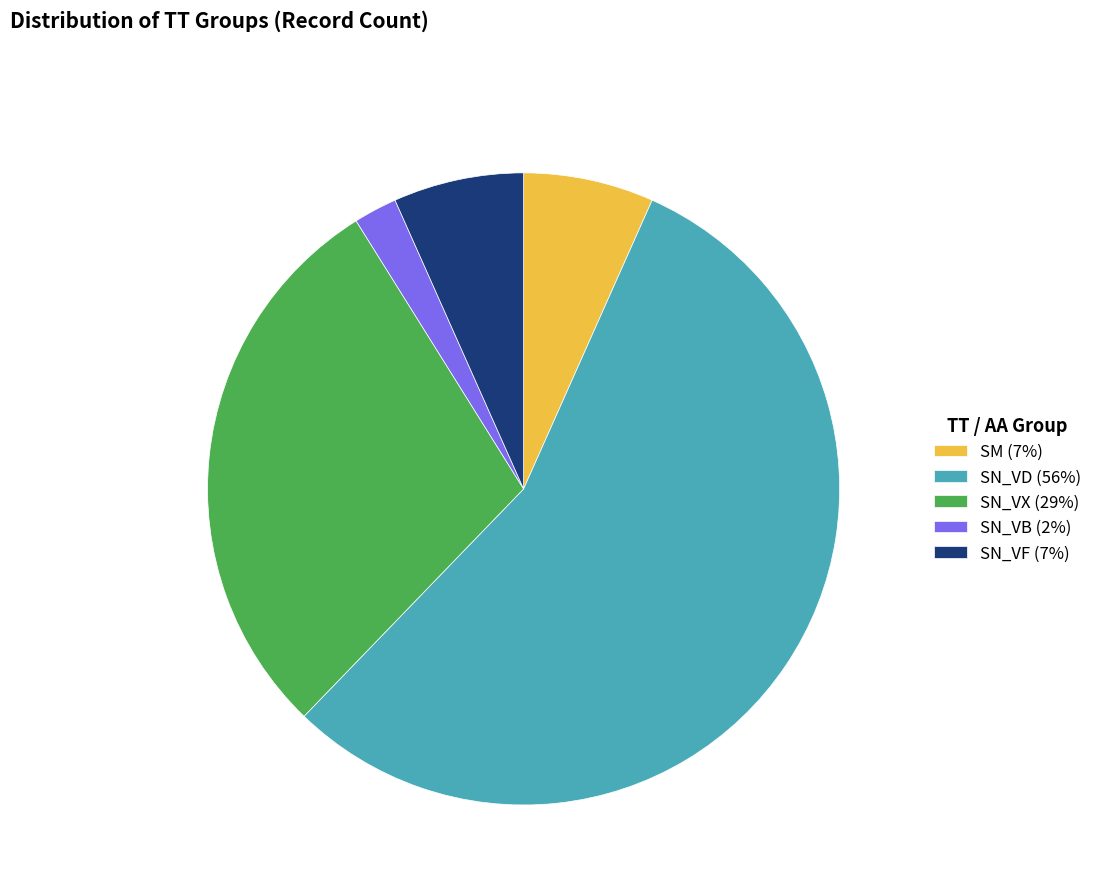

Is it true that SN_VD (56%) is 50% of the pie?

False